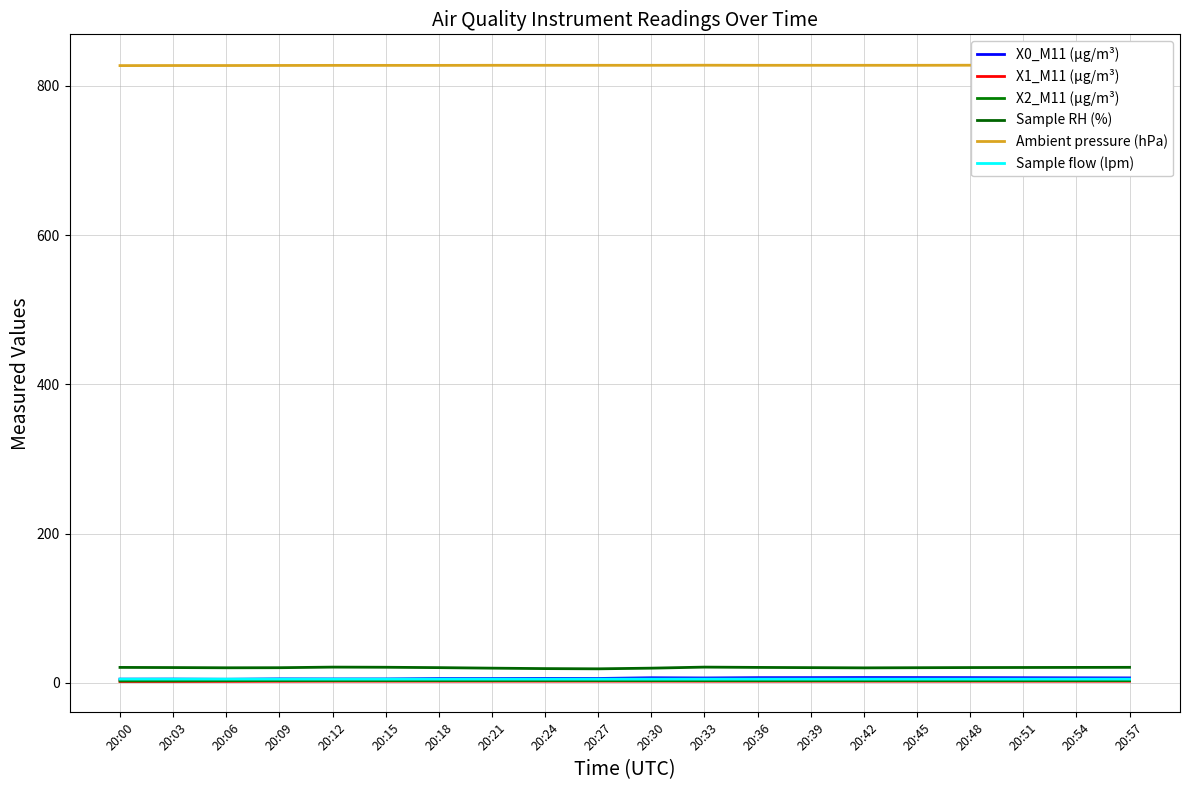

True or false: Sample flow (lpm) has a value of 7.2 at 20:18.

False